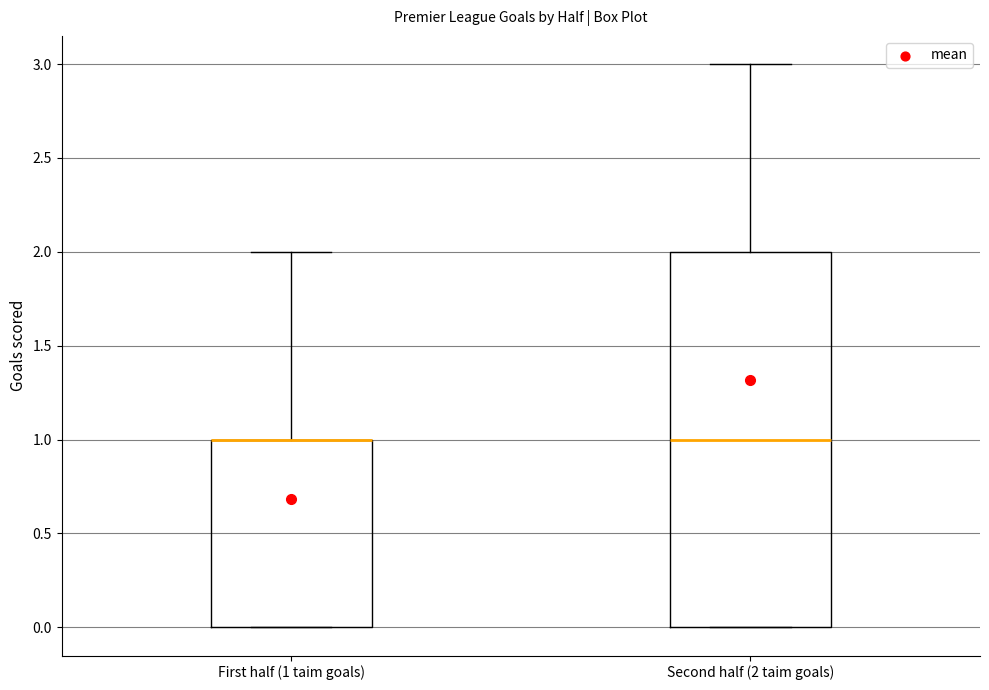

Where is the upper edge of the box for Second half (2 taim goals) on the y-axis? The values are not printed on the chart, so give them approximately, as read against the axis.

2